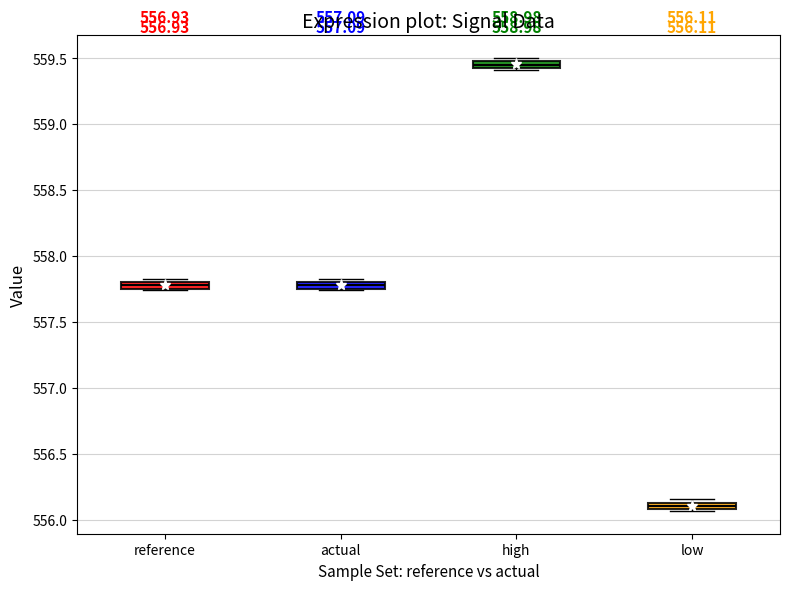

Which box's median line is the lowest?

low